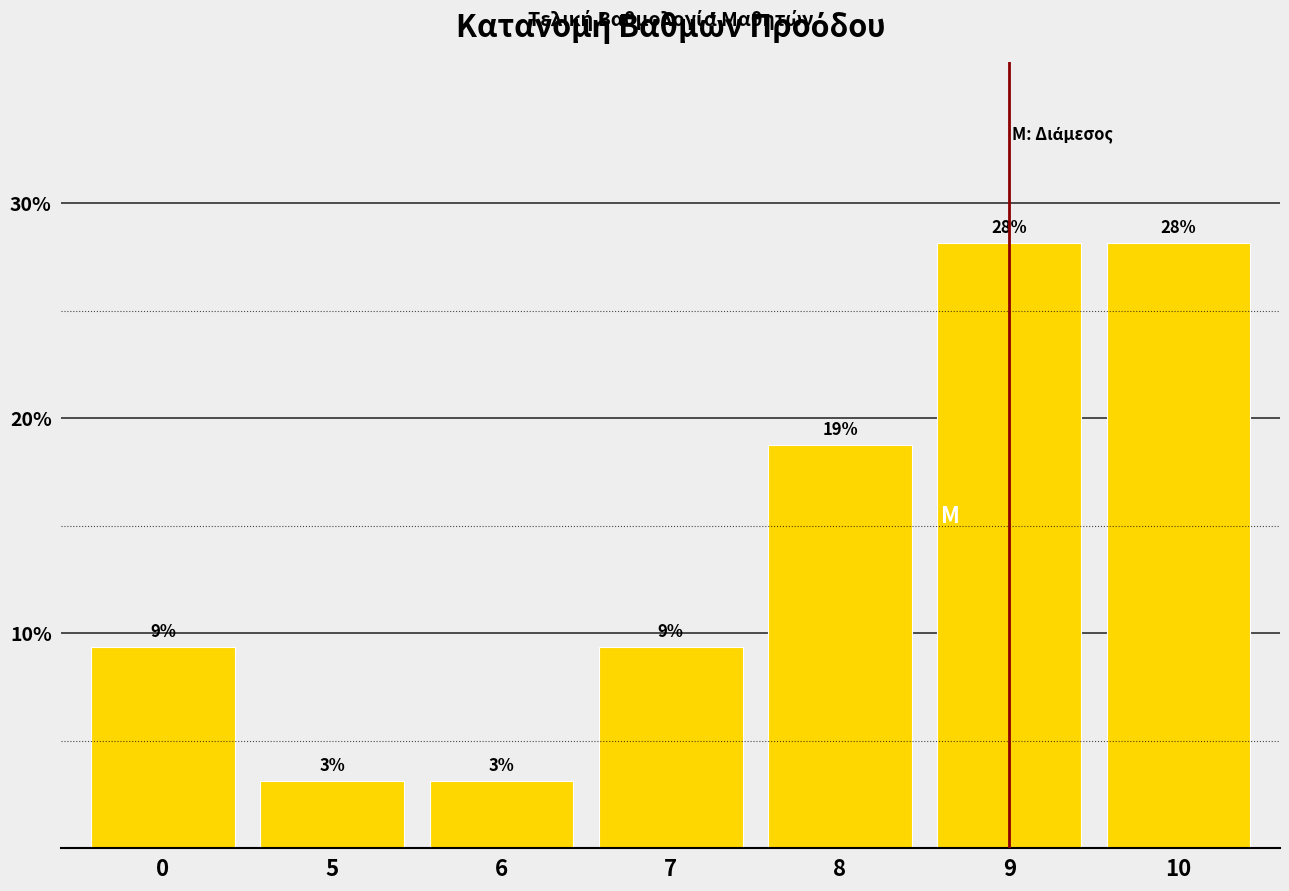

Are the bars horizontal?

No